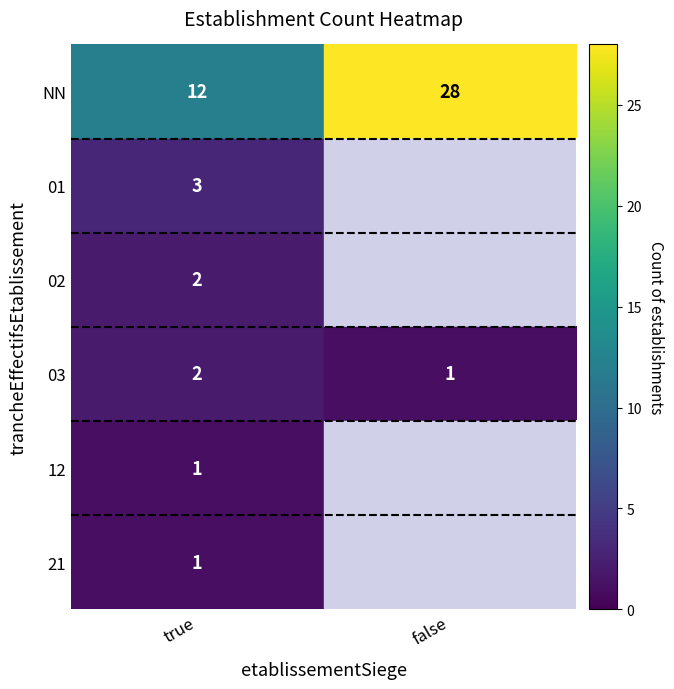

What is the sum of the NN values at true and false?

40